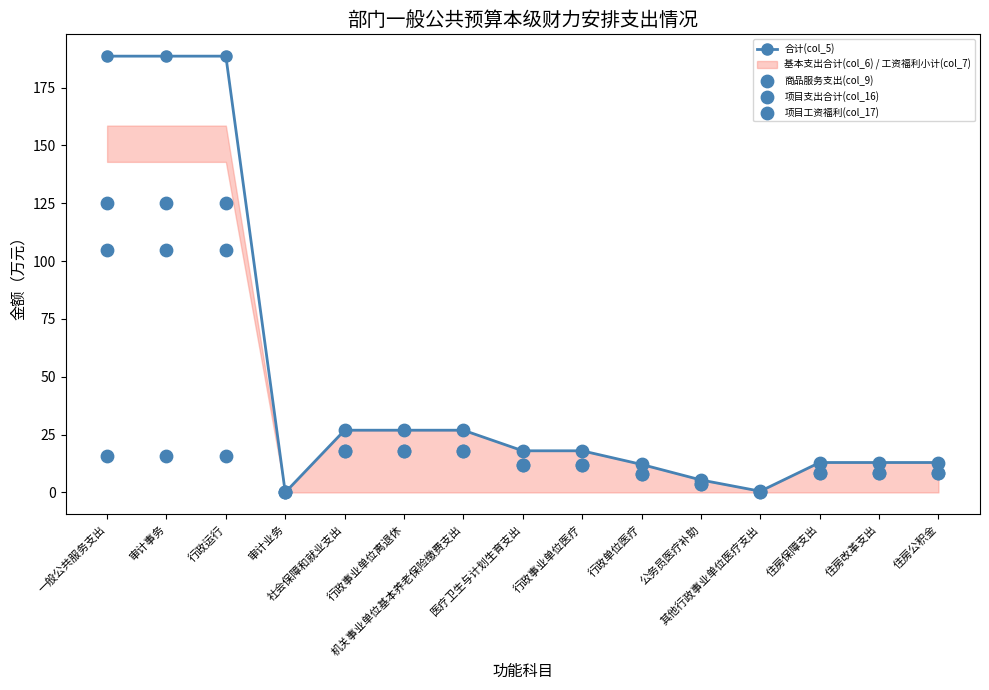

Which series has the widest spread of Y values?

合计(col_5)